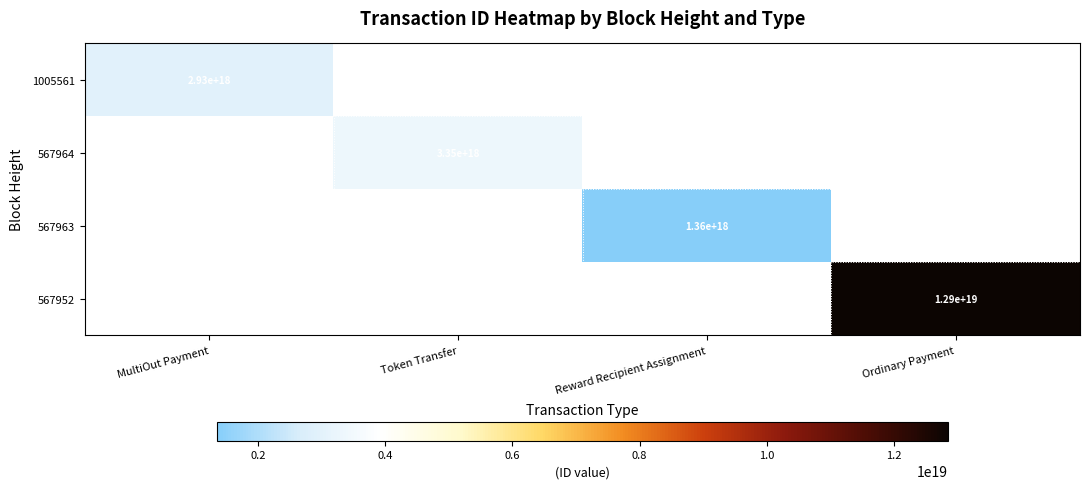

What is the greatest value displayed?

12850091485798238208.0